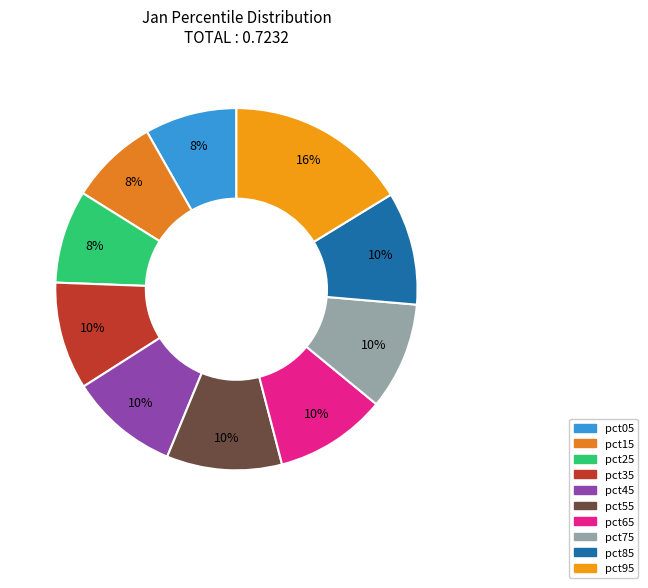

Count the number of slices in the pie.

10